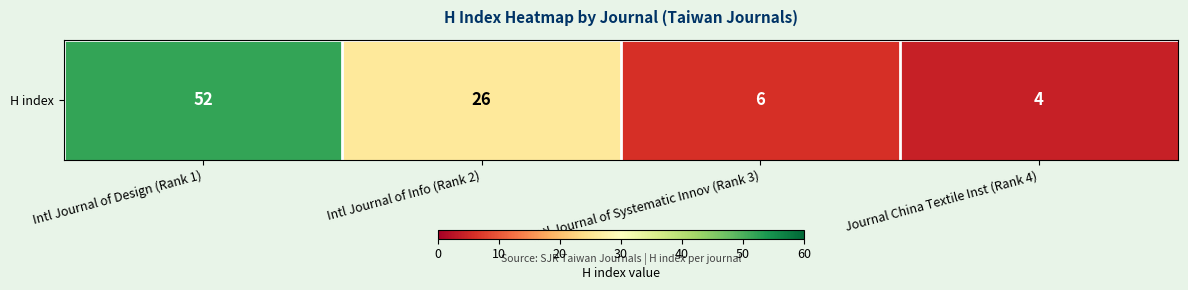

What is the sum of the values at Journal China Textile Inst (Rank 4) and Intl Journal of Info (Rank 2)?

30